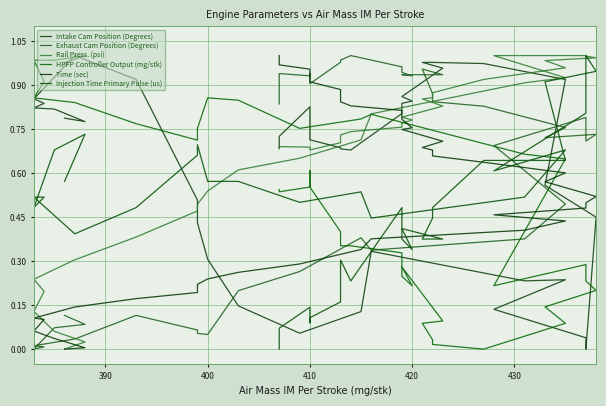

Is the value of Time (sec) at 380 greater than the value of Exhaust Cam Position (Degrees) at 430?

No